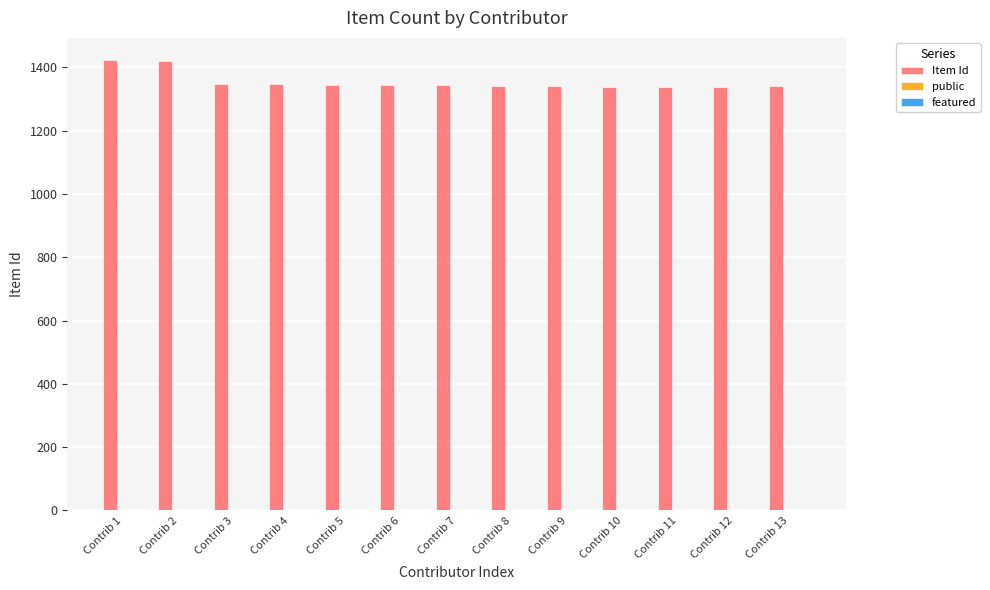

What is the maximum value for Item Id?

1422